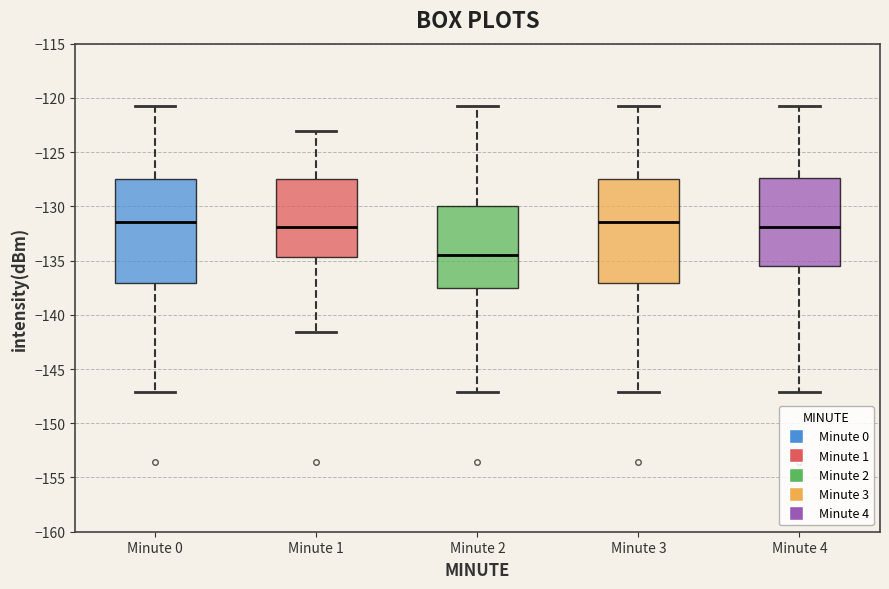

Which box's median line is the lowest?

Minute 2